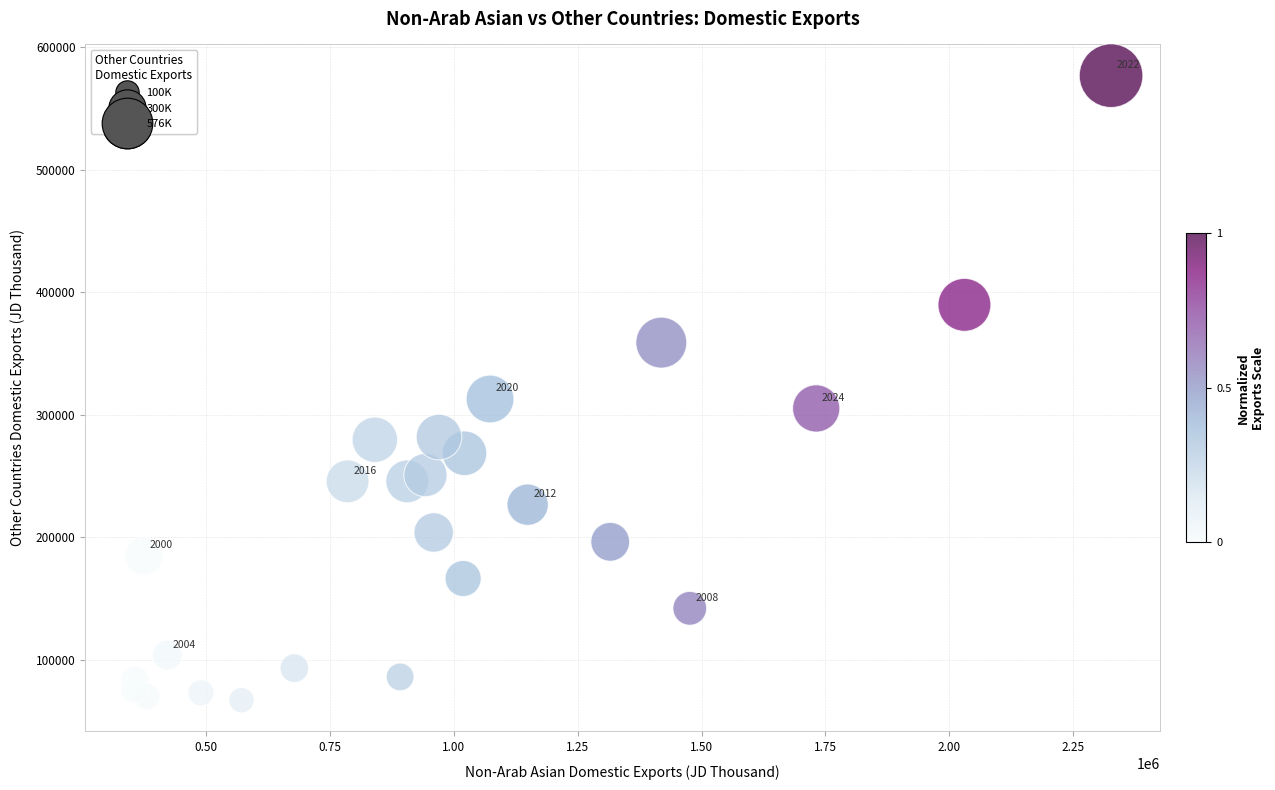

What Y value in the scatter plot is closest to 321861?

312828.5